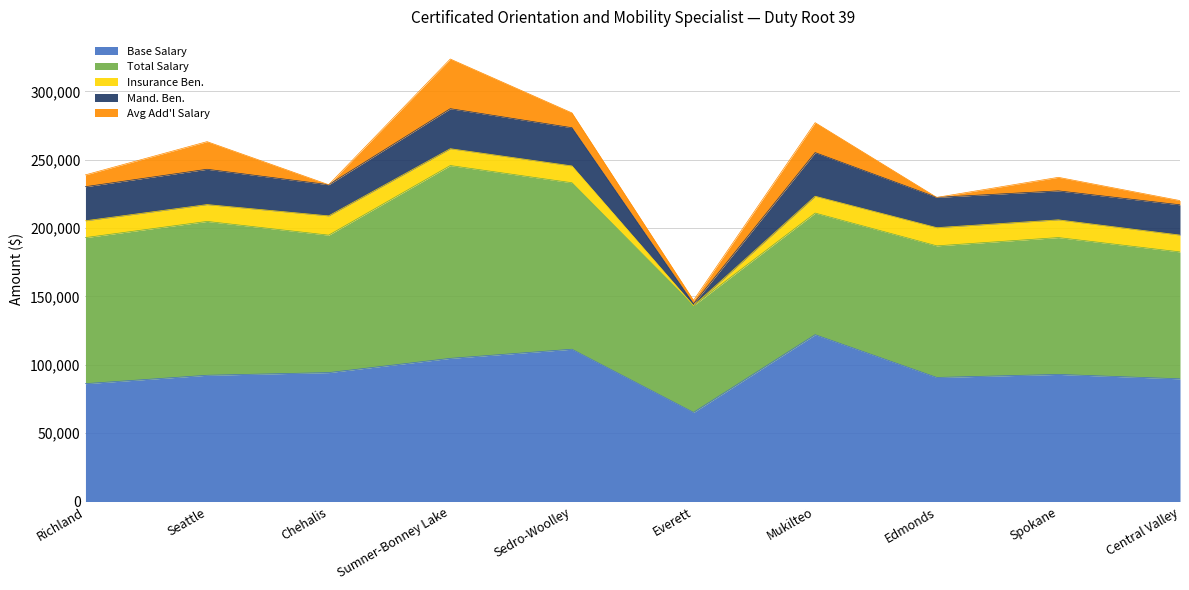

Between Sumner-Bonney Lake and Everett, which series saw the biggest shift?

Total Salary